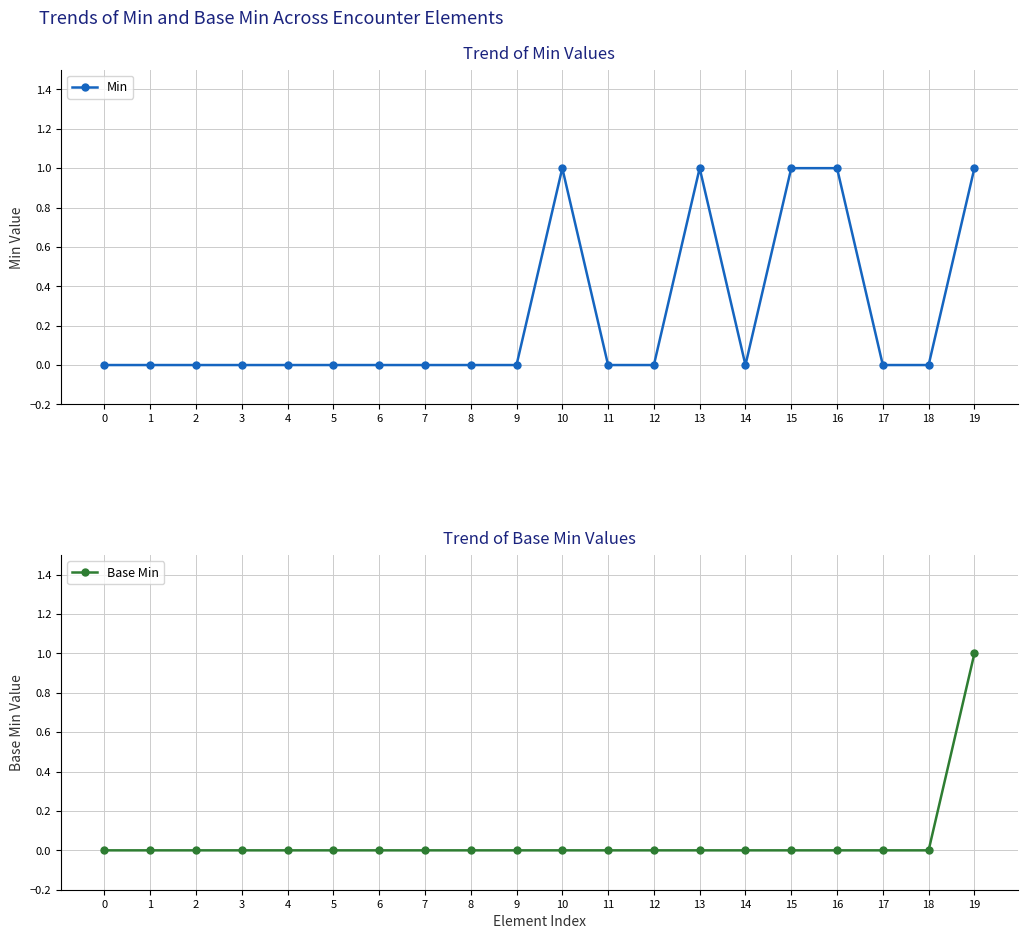

Which series changed the most between 0 and 4?

Min